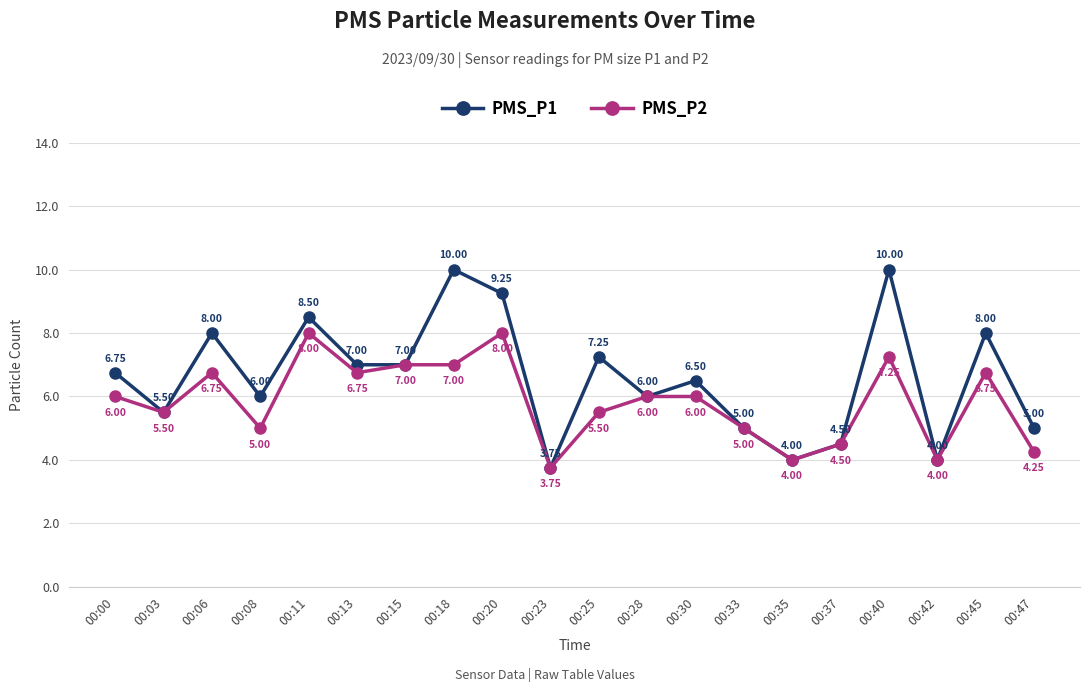

The value of PMS_P2 at 00:25 is 5.5. True or false?

True